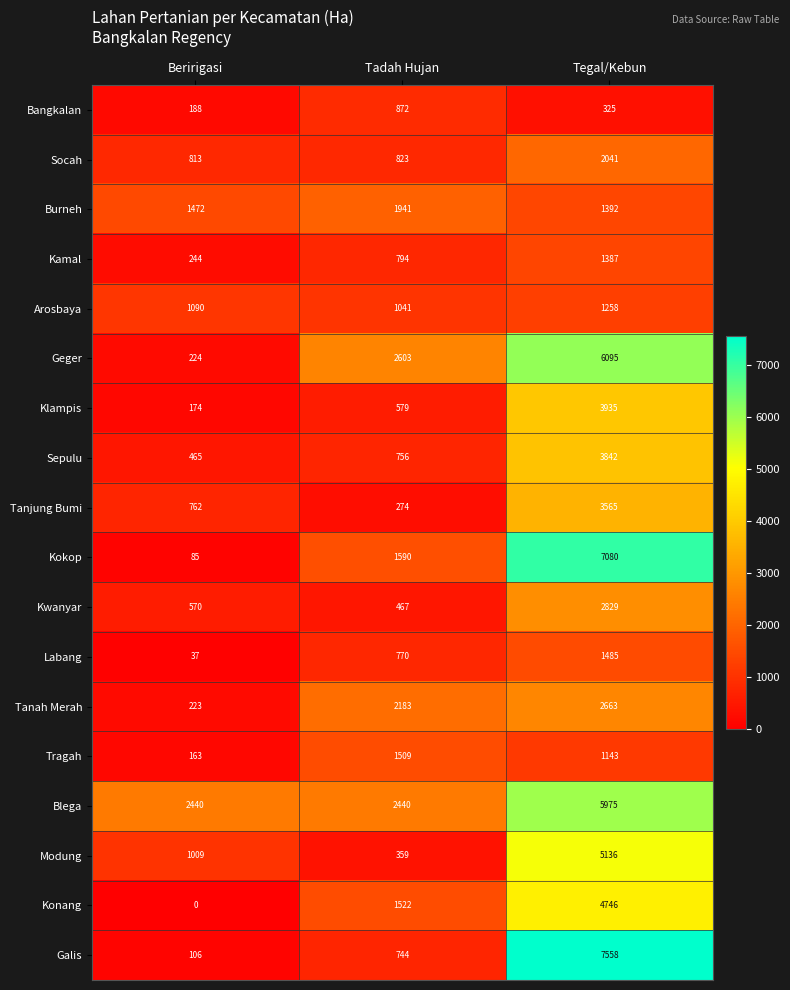

Read the Modung value at Beririgasi, to the nearest 50.

1000